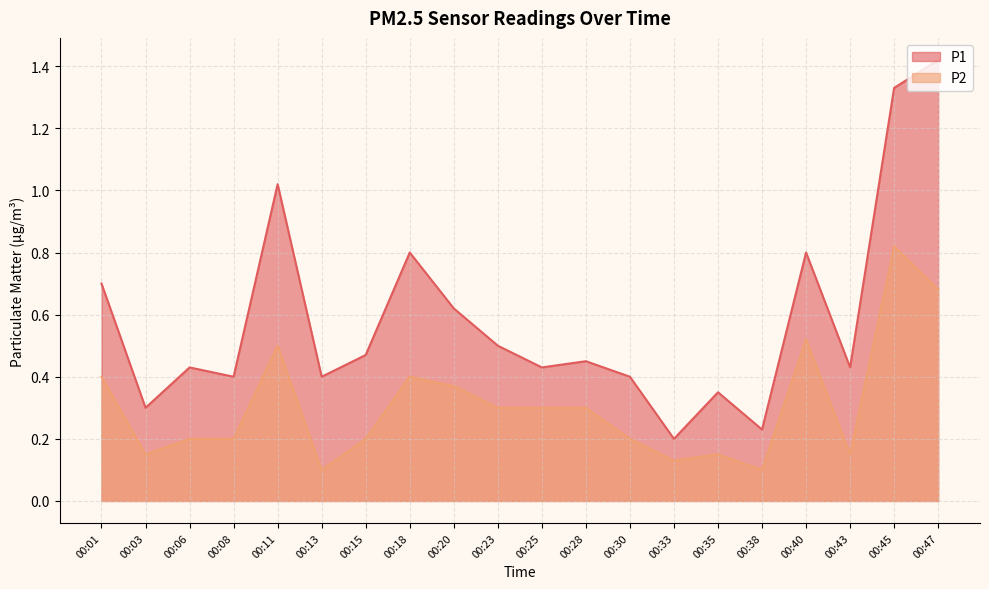

How many categories are shown in the chart?

20